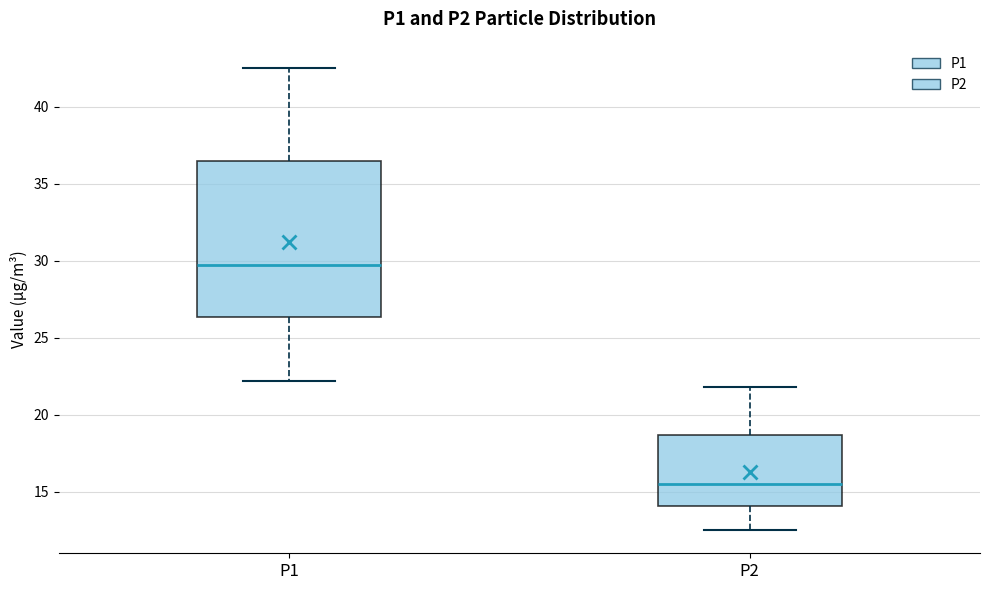

Which box has the lowest median line?

P2